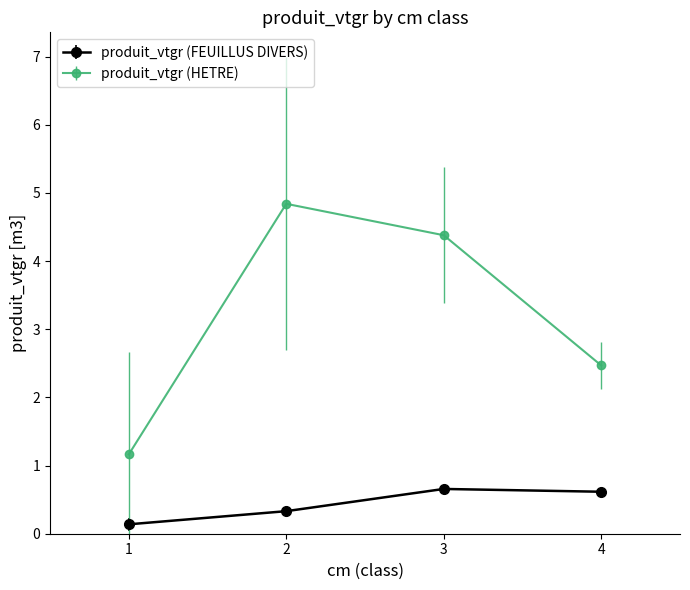

How many lines are shown in the chart?

2